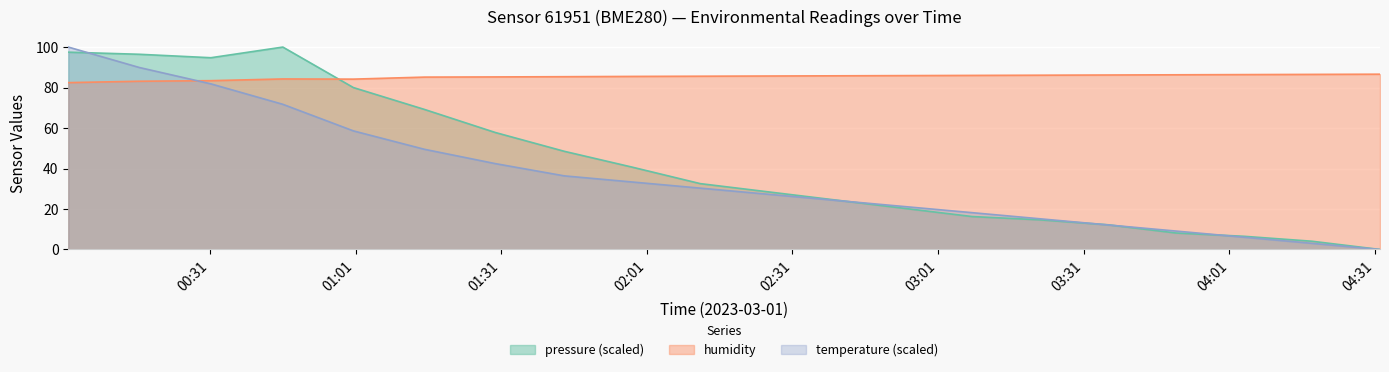

What is the difference between the highest and lowest values at 2023-03-01T03:08:00?

69.7